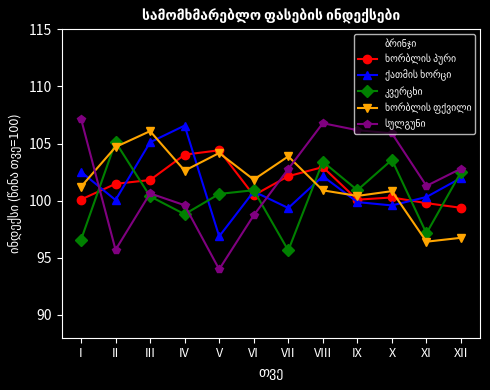

Does the chart have visible grid lines?

No